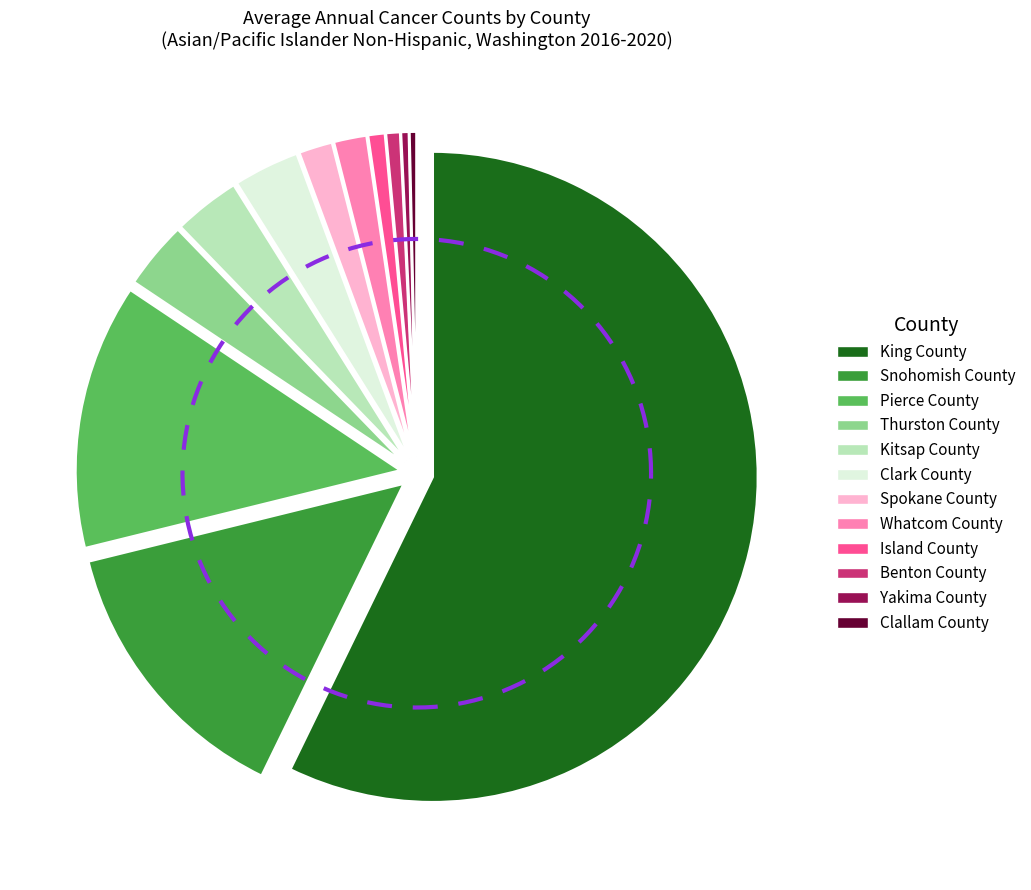

Does Whatcom County represent more than half of the total?

No